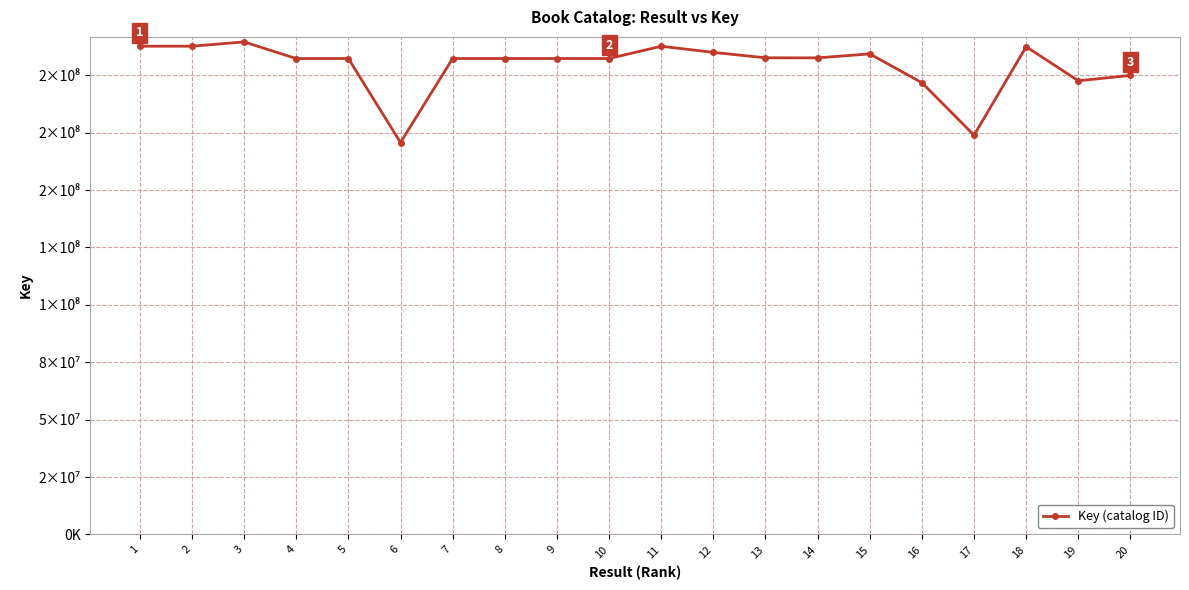

List the labels in order of value, smallest first.

6, 17, 16, 19, 20, 4, 9, 7, 10, 8, 5, 14, 13, 15, 12, 18, 11, 1, 2, 3